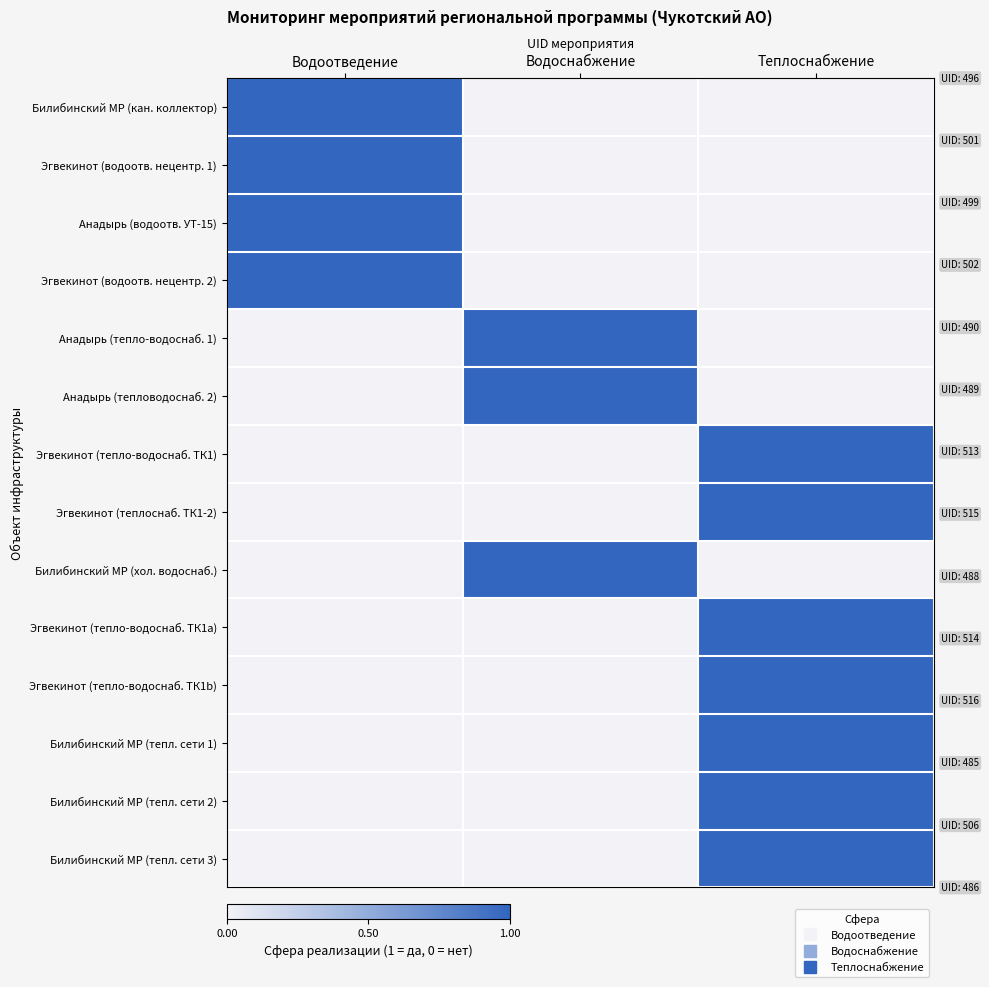

At which category does the chart reach its minimum across all series?

Водоснабжение